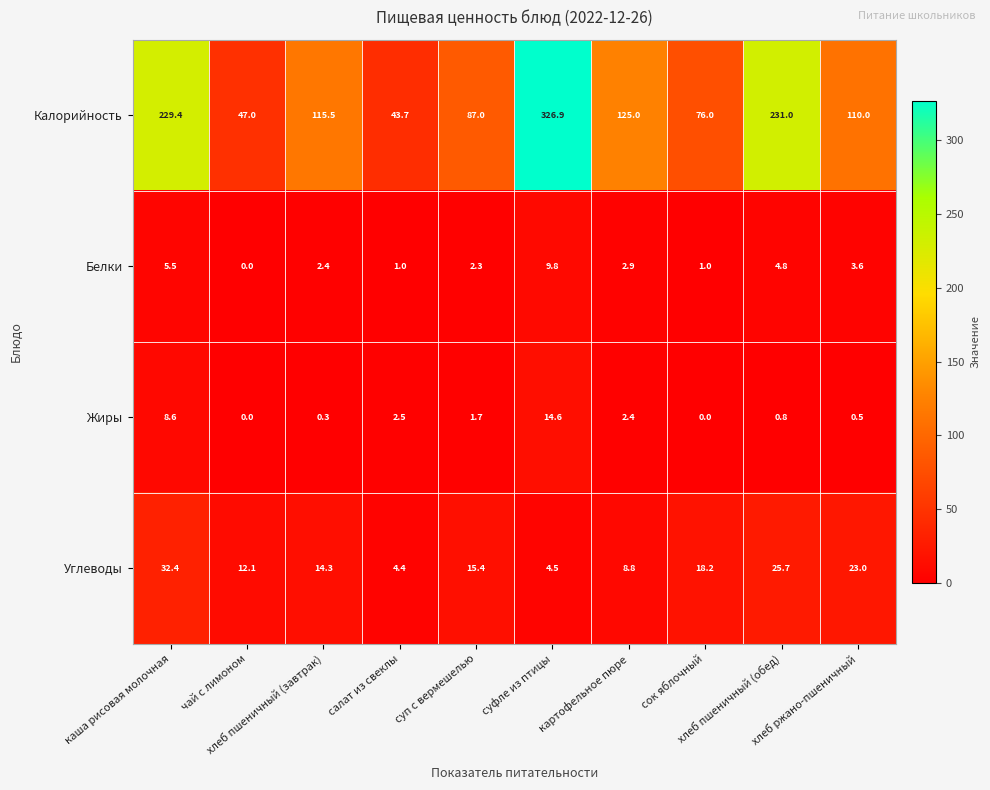

Which series has the largest range (max minus min)?

Калорийность